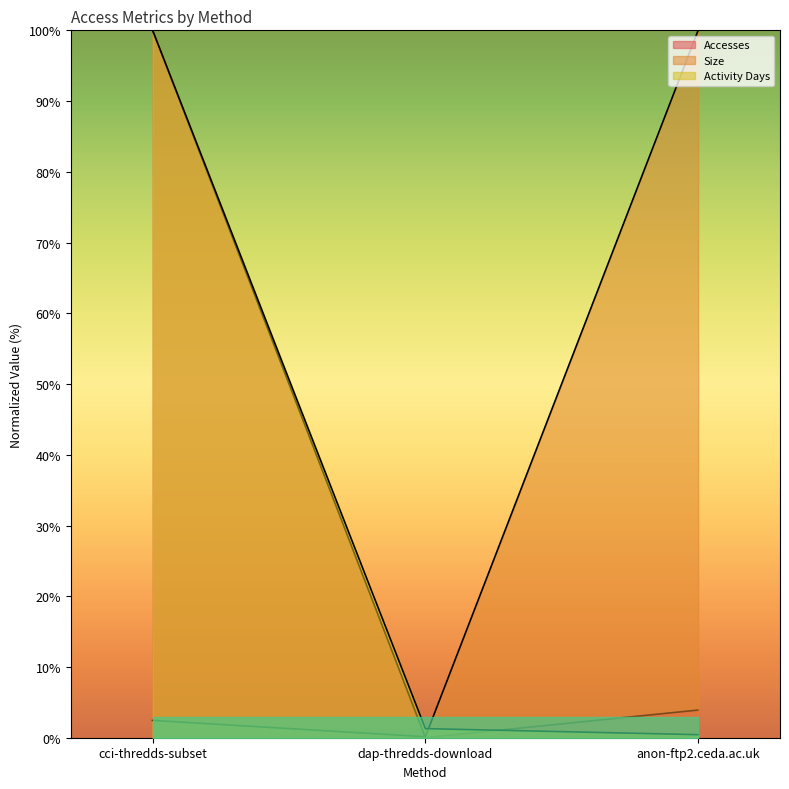

Which label corresponds to the smallest value in the chart?

dap-thredds-download